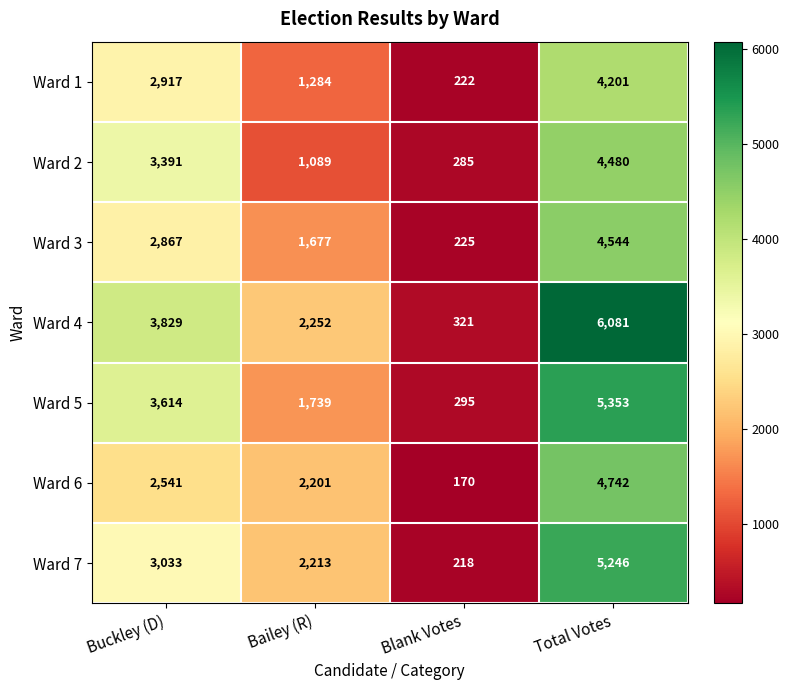

What is the sum of the Ward 5 values at Bailey (R) and Blank Votes?

2034